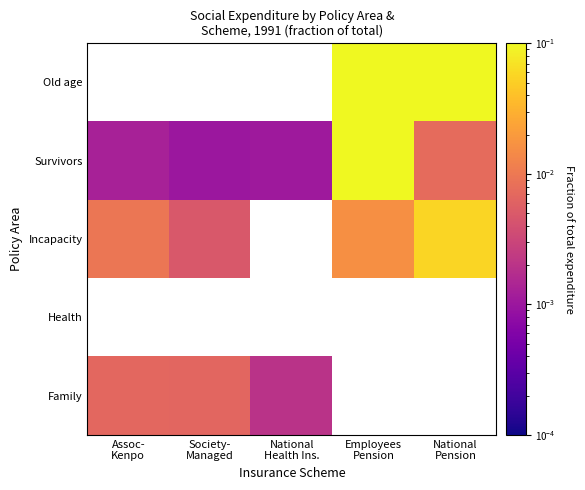

Rank the series by their maximum value, from lowest to highest.

Health, Family, Incapacity, Survivors, Old age